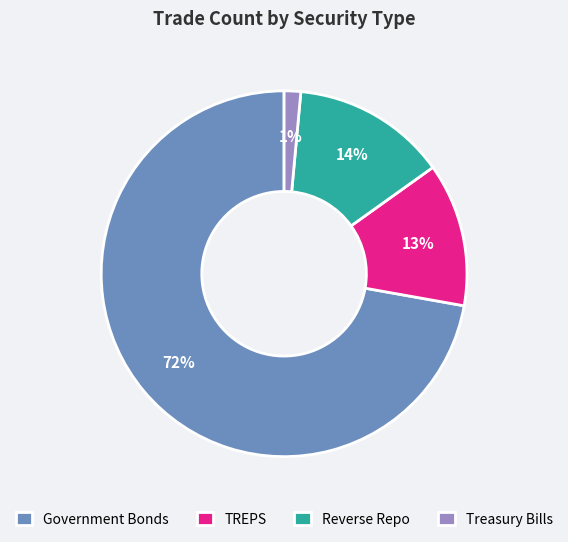

Which category has the biggest portion of the pie?

Government Bonds